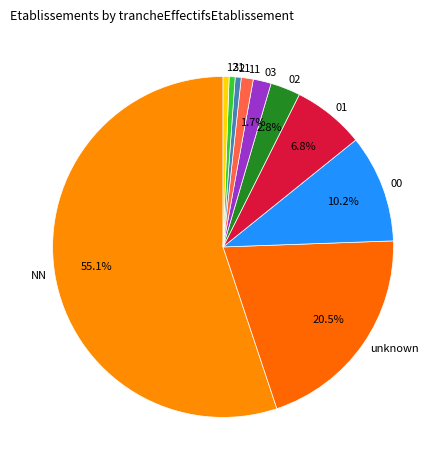

Which has a higher value, 21 or 11?

11